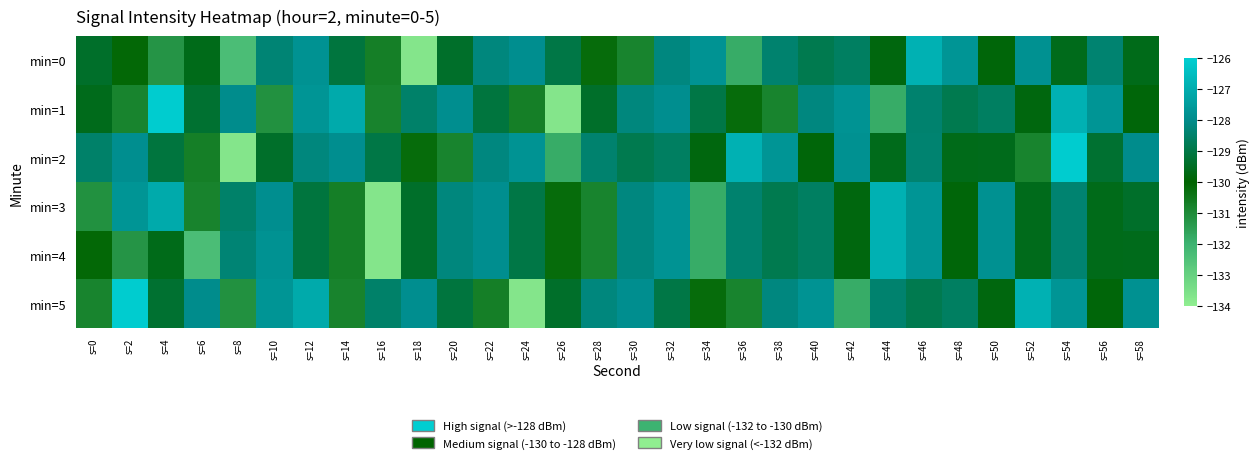

Between s=22 and s=38, which series saw the biggest shift?

min=5